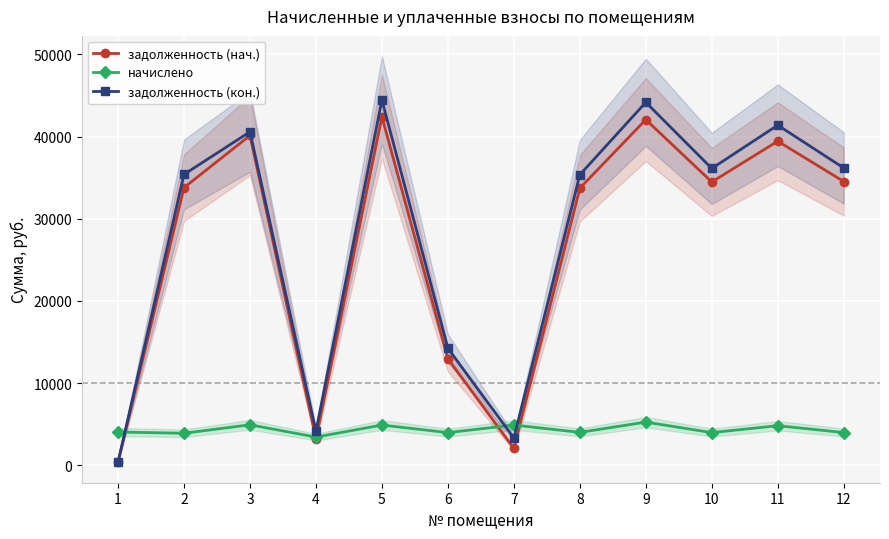

What is the sum of the задолженность (кон.) values at 5 and 10?

80572.4